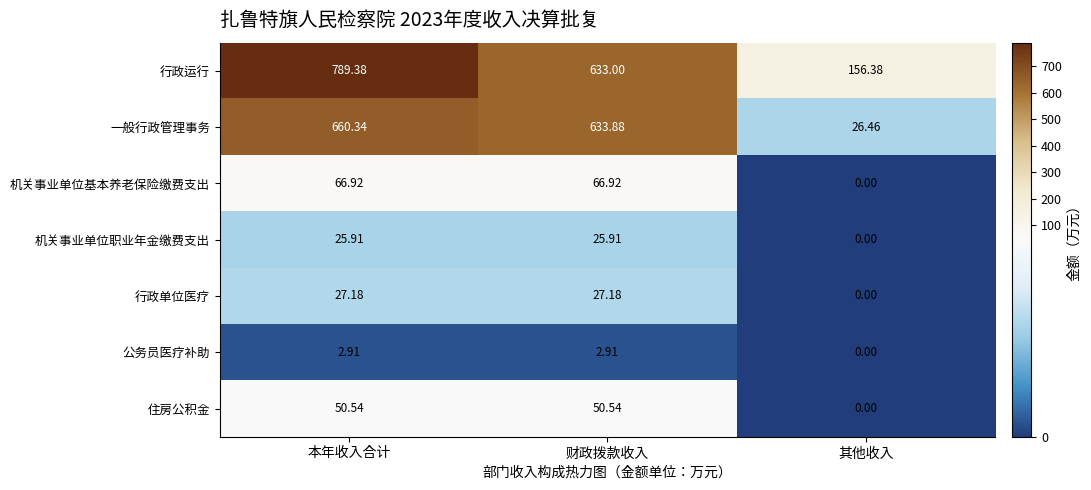

Which category has the lowest value in the 公务员医疗补助 series?

其他收入